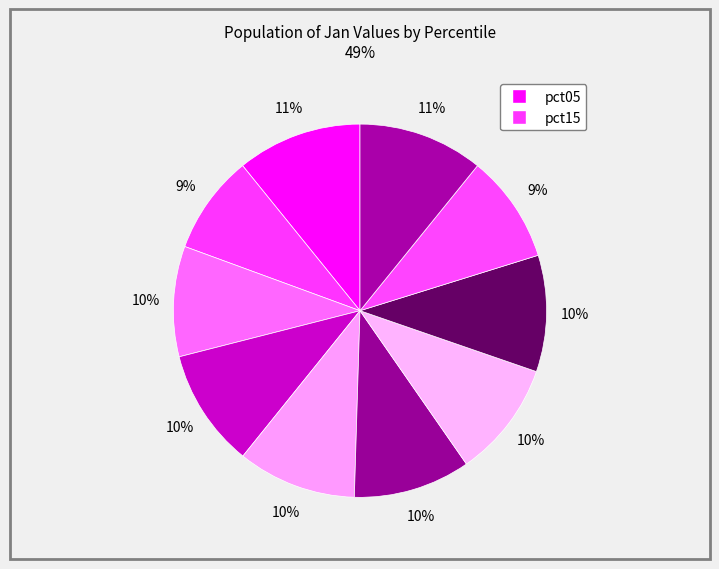

How many slices are in this pie chart?

10